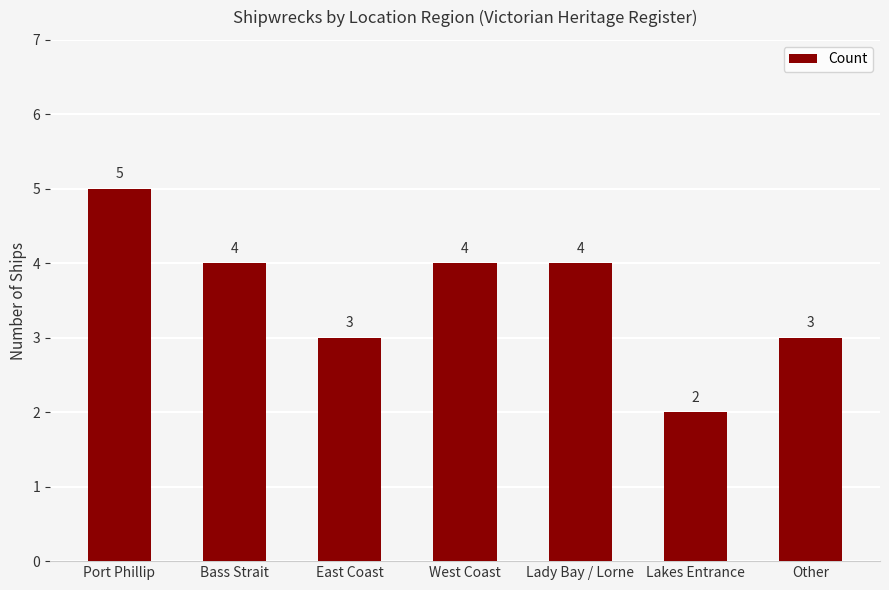

How many values are between 3 and 4?

5